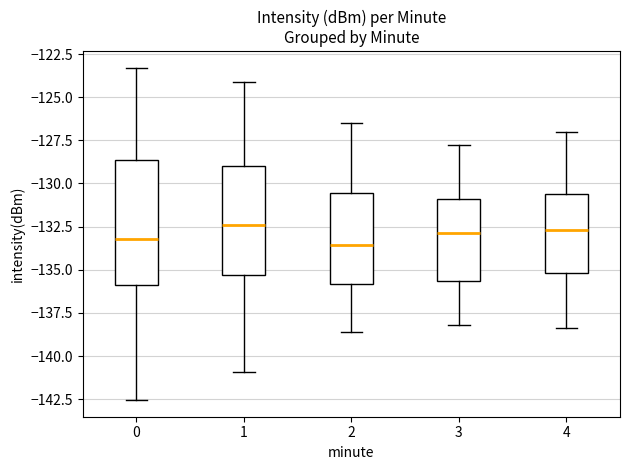

Where is the lower edge of the box at x = 4 on the y-axis? The values are not printed on the chart, so give them approximately, as read against the axis.

-135.0